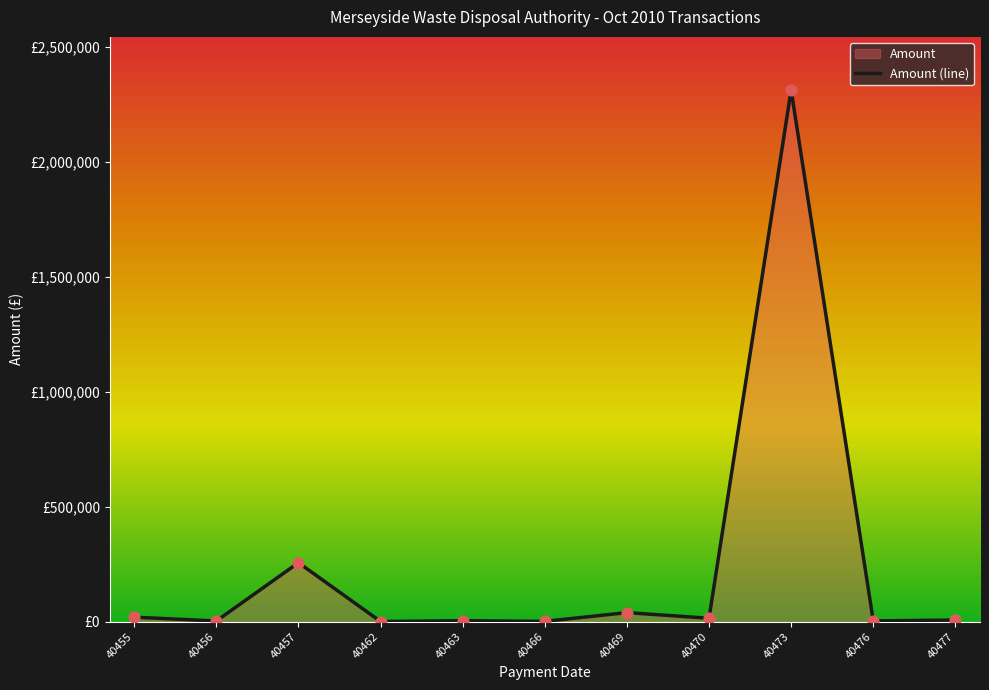

What is the change in value from 40455 to 40466?

-18236.9